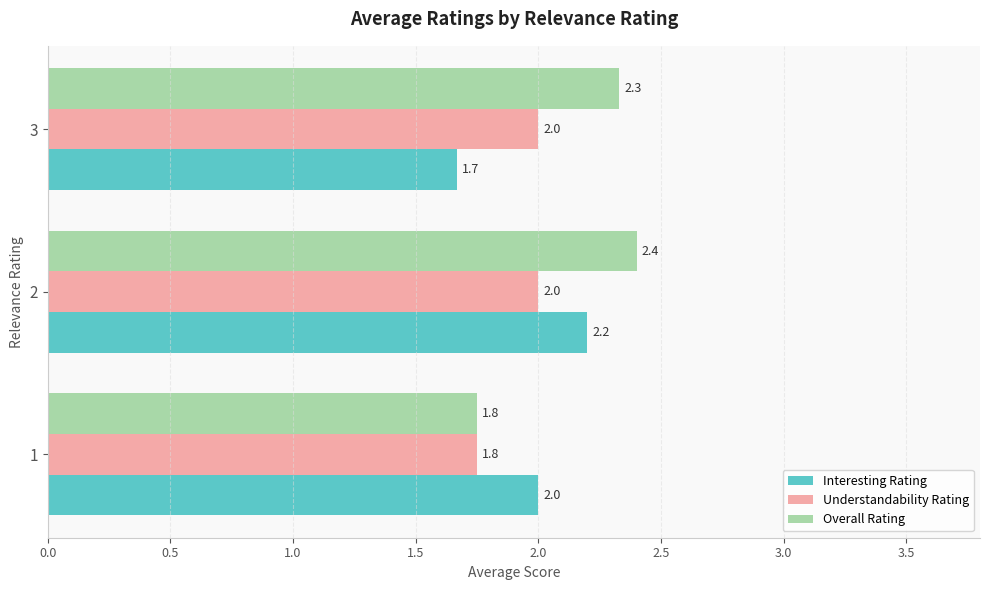

What is the difference between the maximum and minimum values in the Interesting Rating series?

0.5